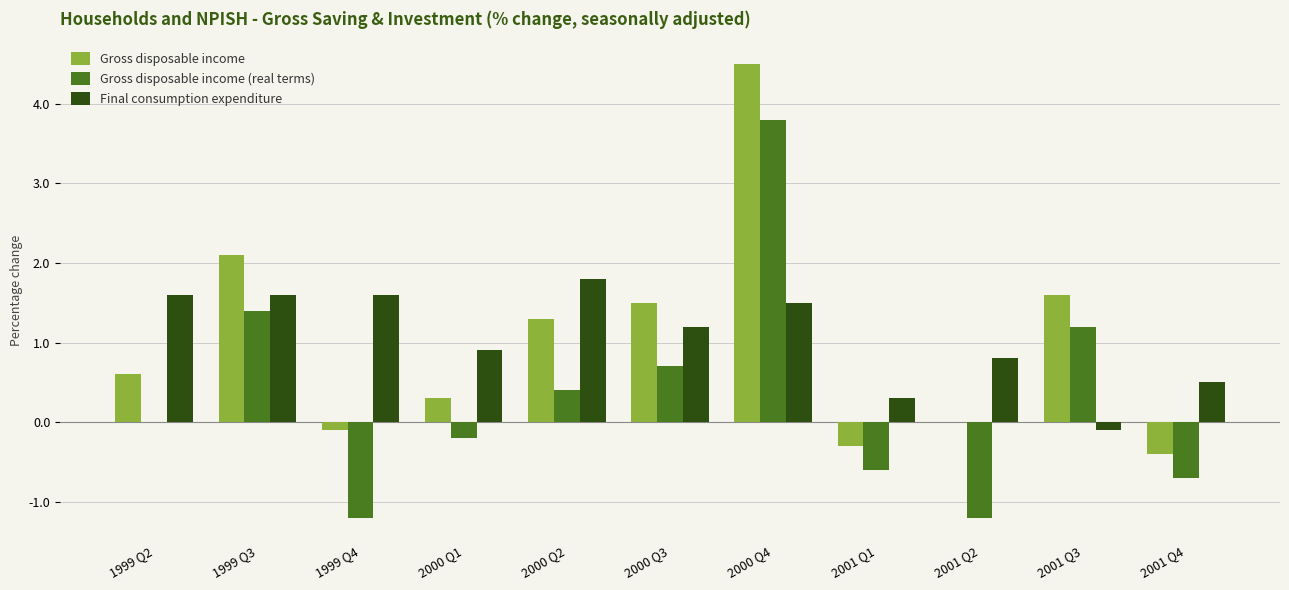

Read the Final consumption expenditure value at 2001 Q4.

0.5